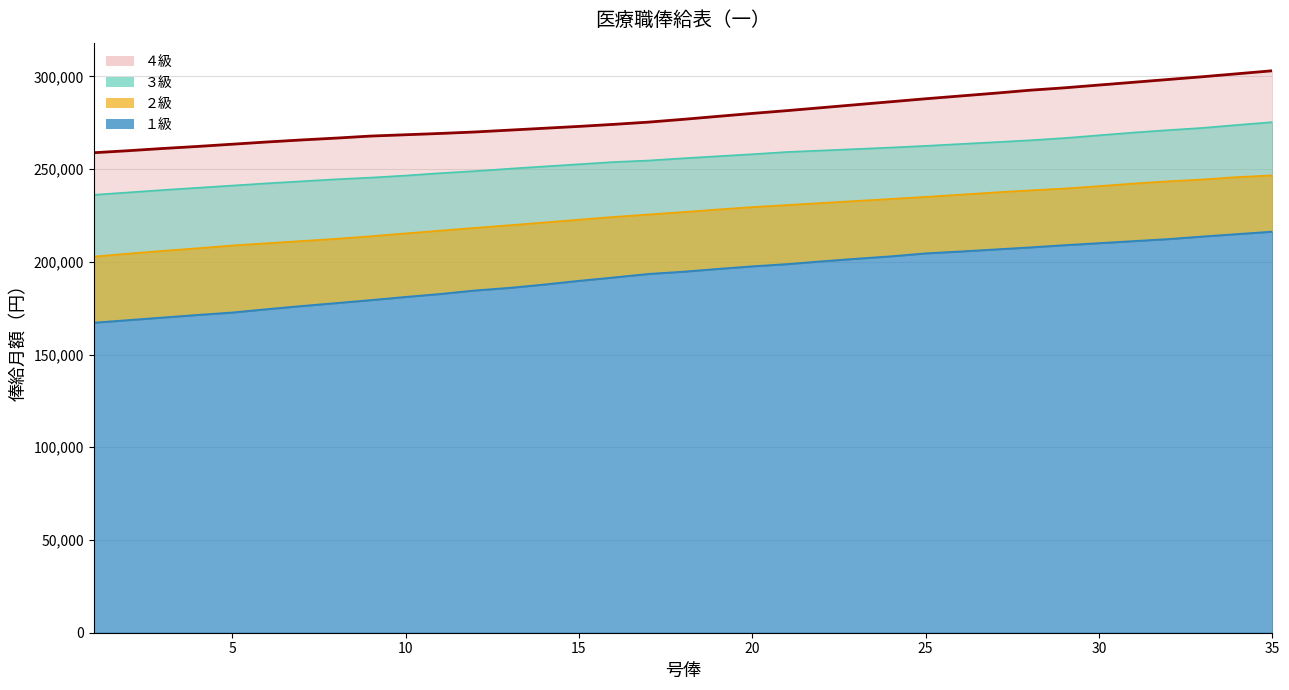

Which series has the widest spread of values?

１級 line